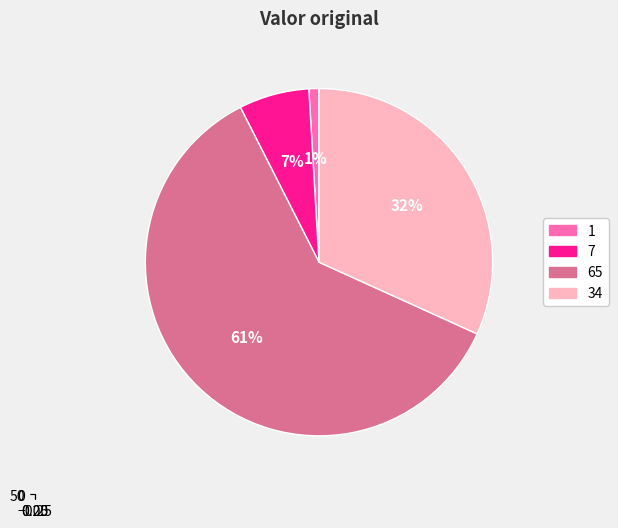

To the nearest percent, what is the difference between the 34 and 65 slice percentages?

29%